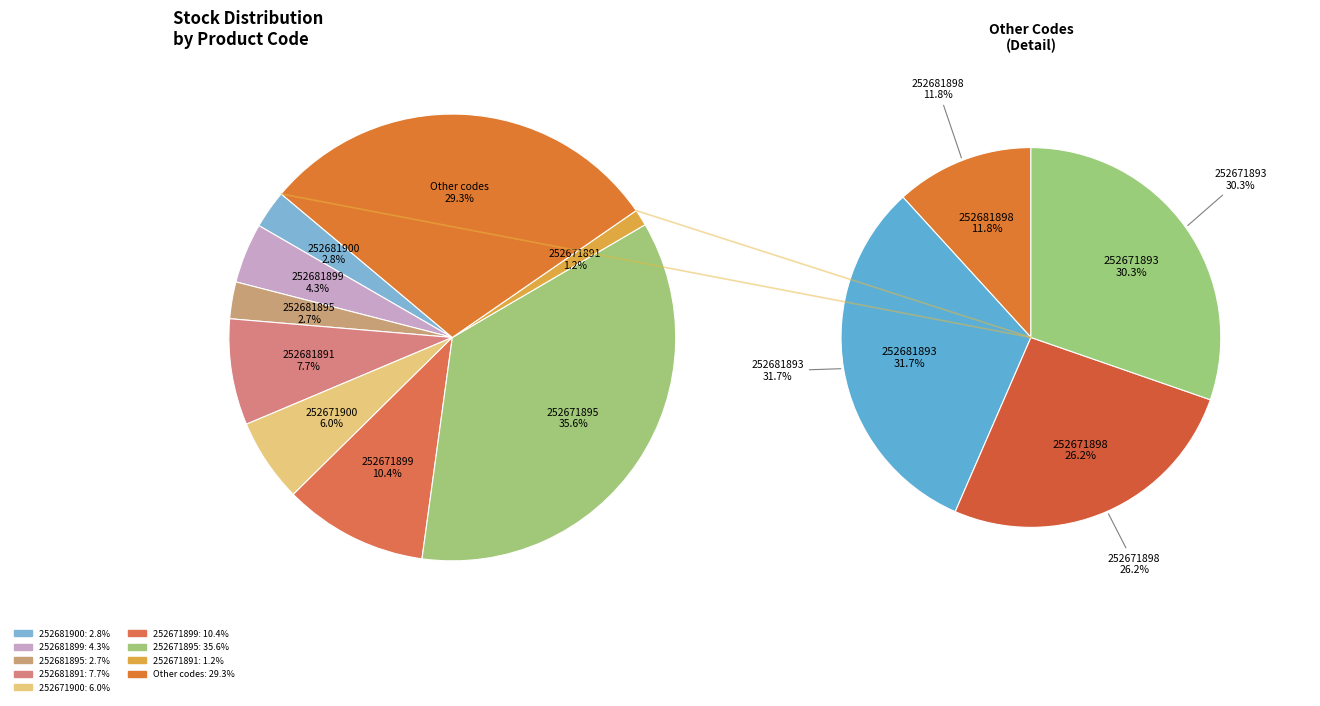

Approximately how many times larger is the value at 252671895 compared to 252681899?

8.2